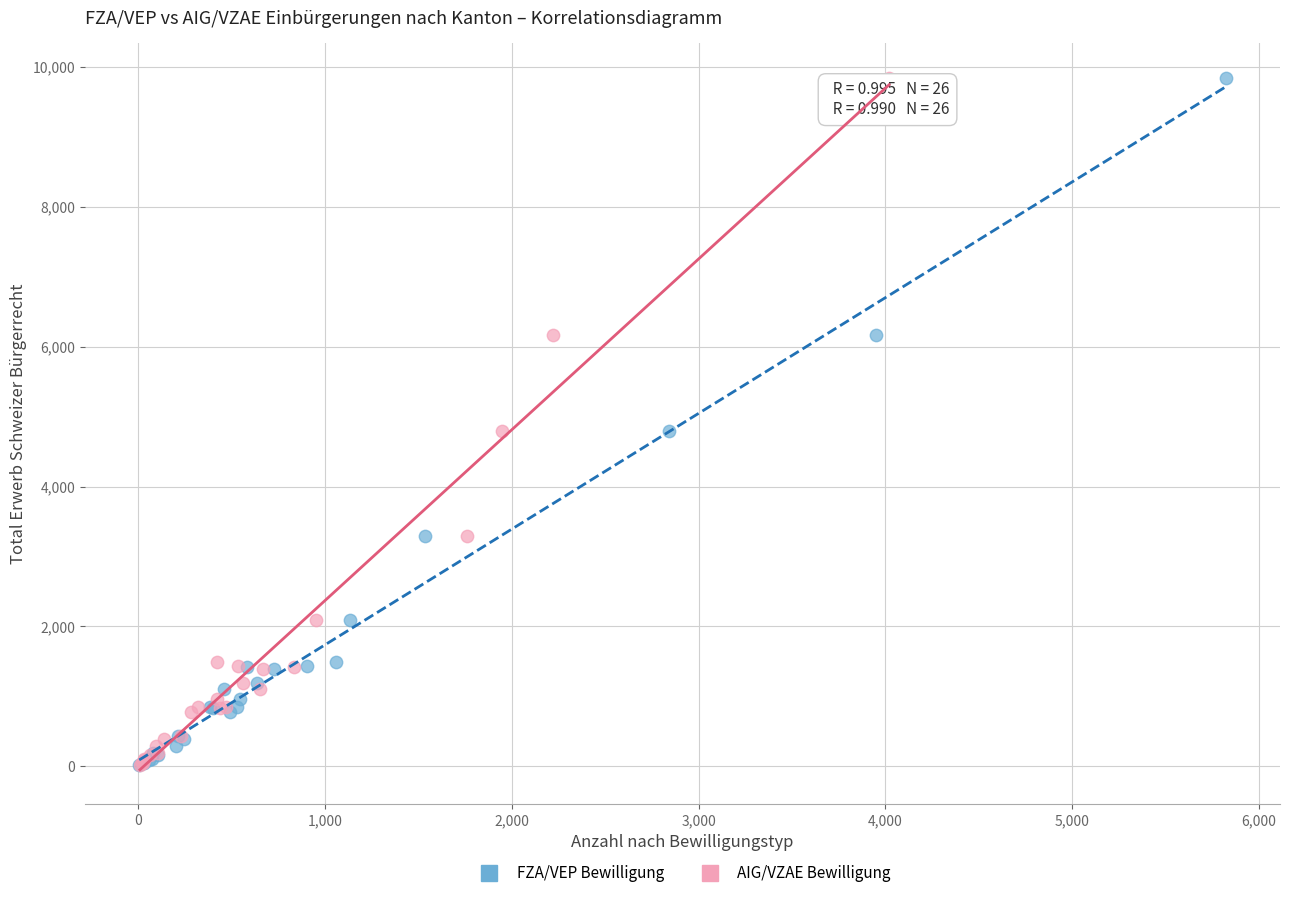

What are all the series names shown in the legend?

FZA/VEP Bewilligung, AIG/VZAE Bewilligung